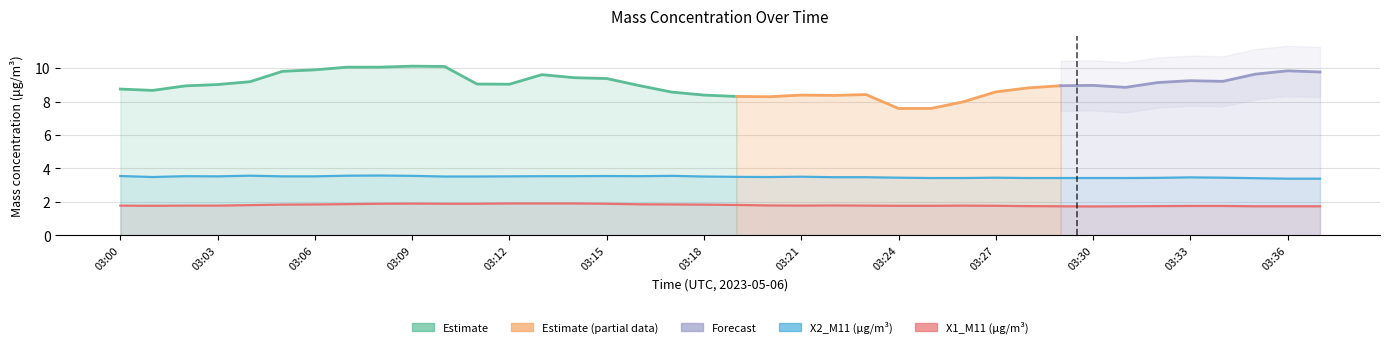

Is it true that X1_M11 (μg/m³) equals 1.8 at 03:18?

True